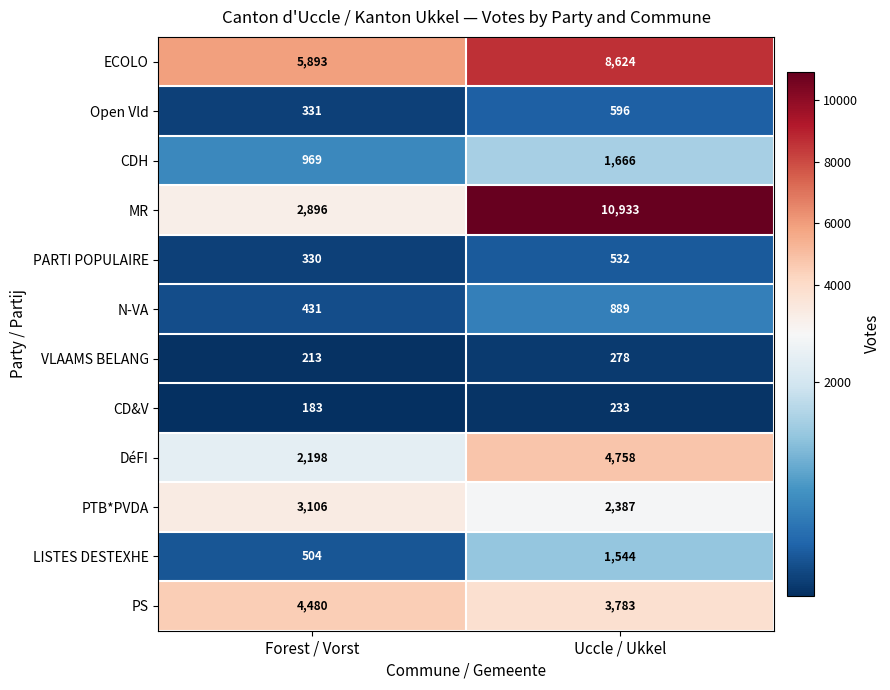

Which label corresponds to the smallest value in the chart?

Forest / Vorst